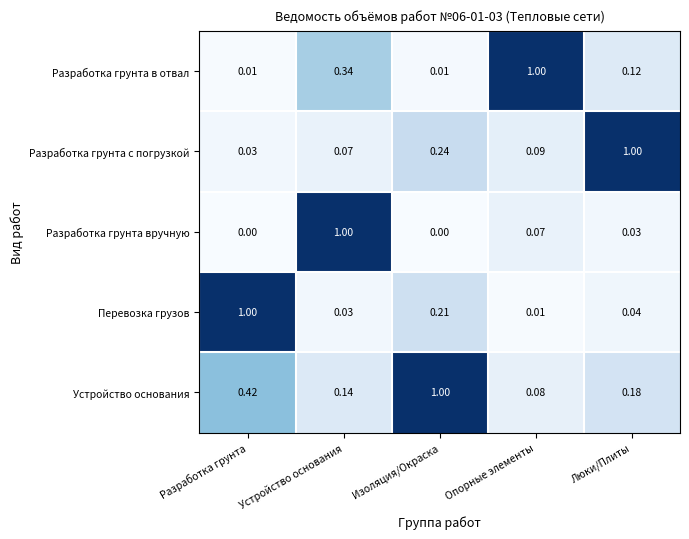

Which category has the highest value in the Разработка грунта с погрузкой series?

Люки/Плиты